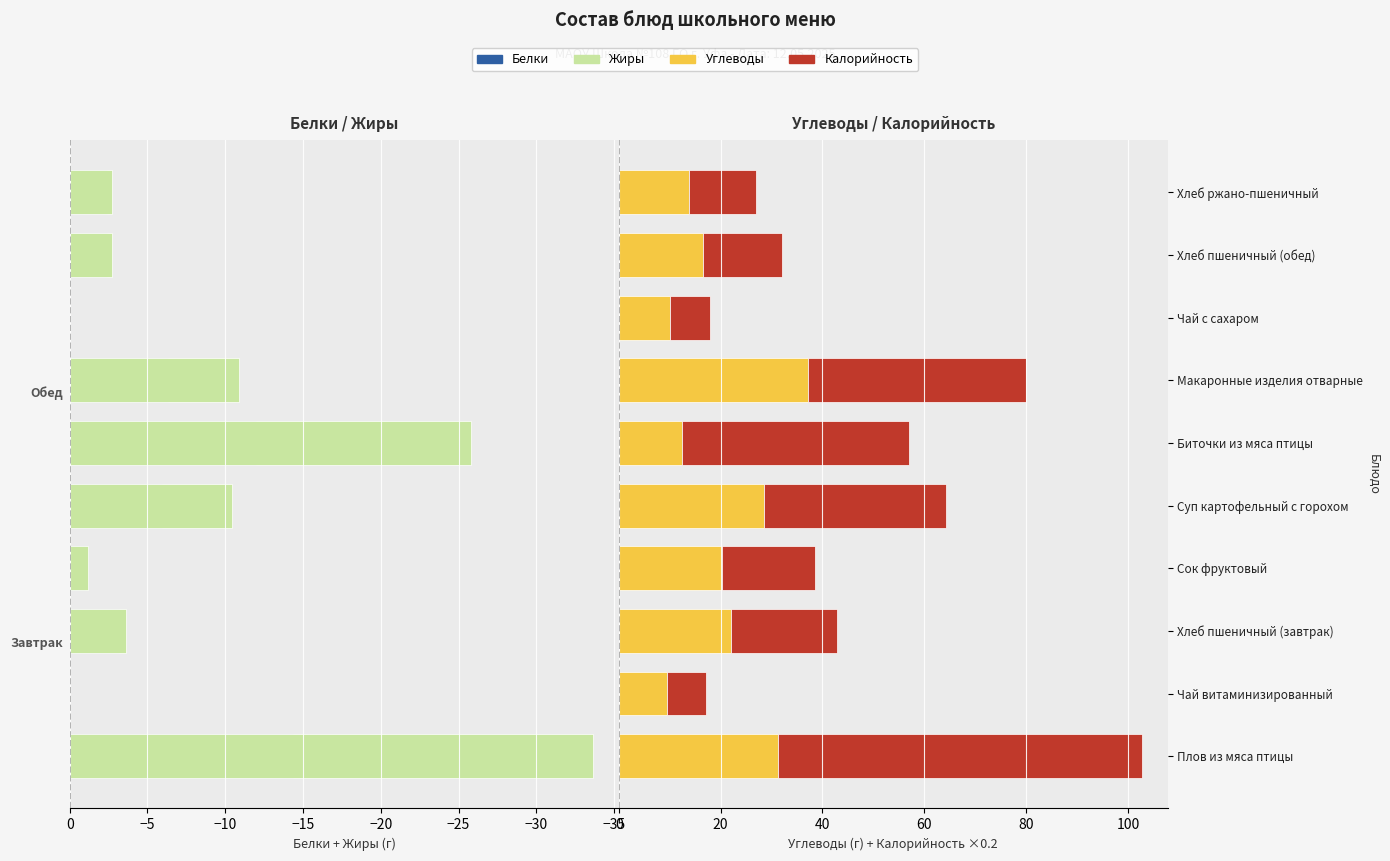

What are all the series names shown in the legend?

Белки, Жиры, Углеводы, Калорийность